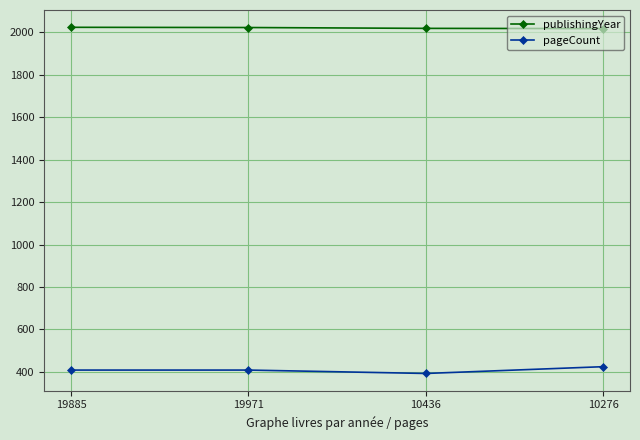

Count the number of categories in the chart.

4